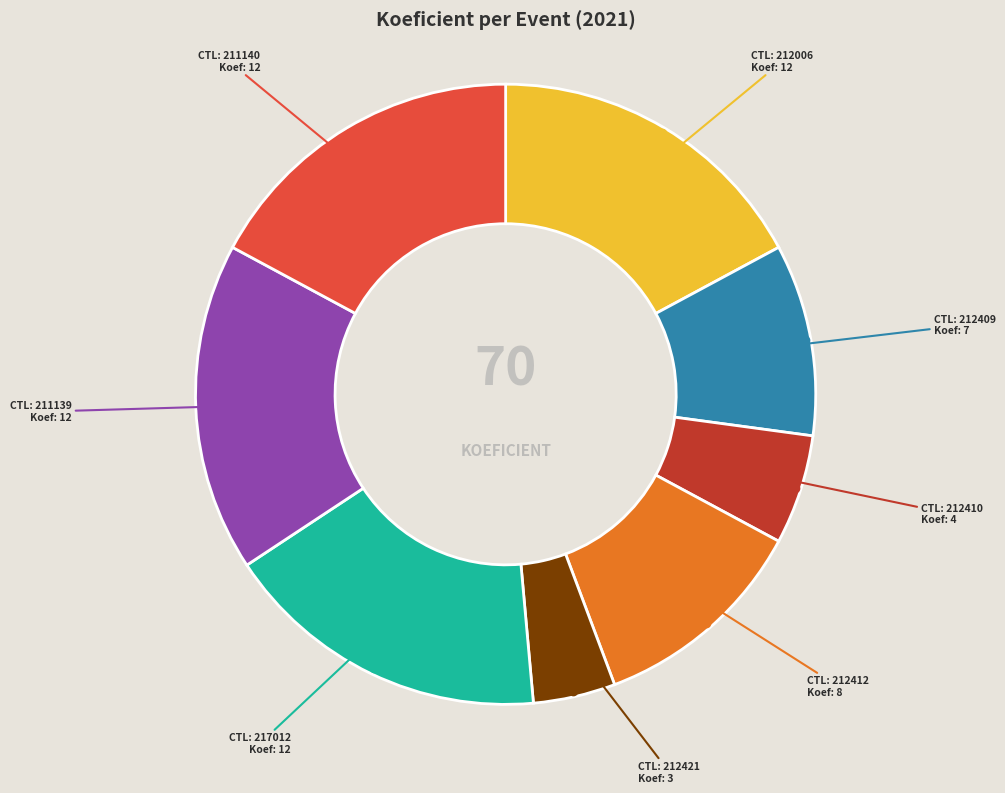

Is there any slice that represents more than half of the pie?

No